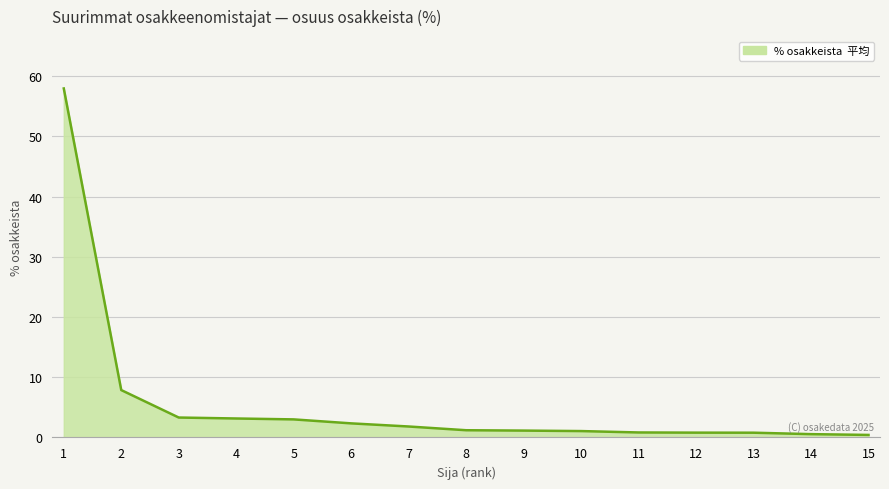

At which label is the value closest to 29?

2